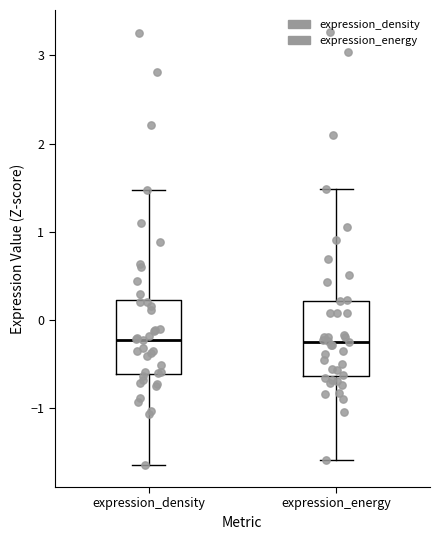

Where does the median line of the box for expression_energy sit on the y-axis? The values are not printed on the chart, so give them approximately, as read against the axis.

-0.2